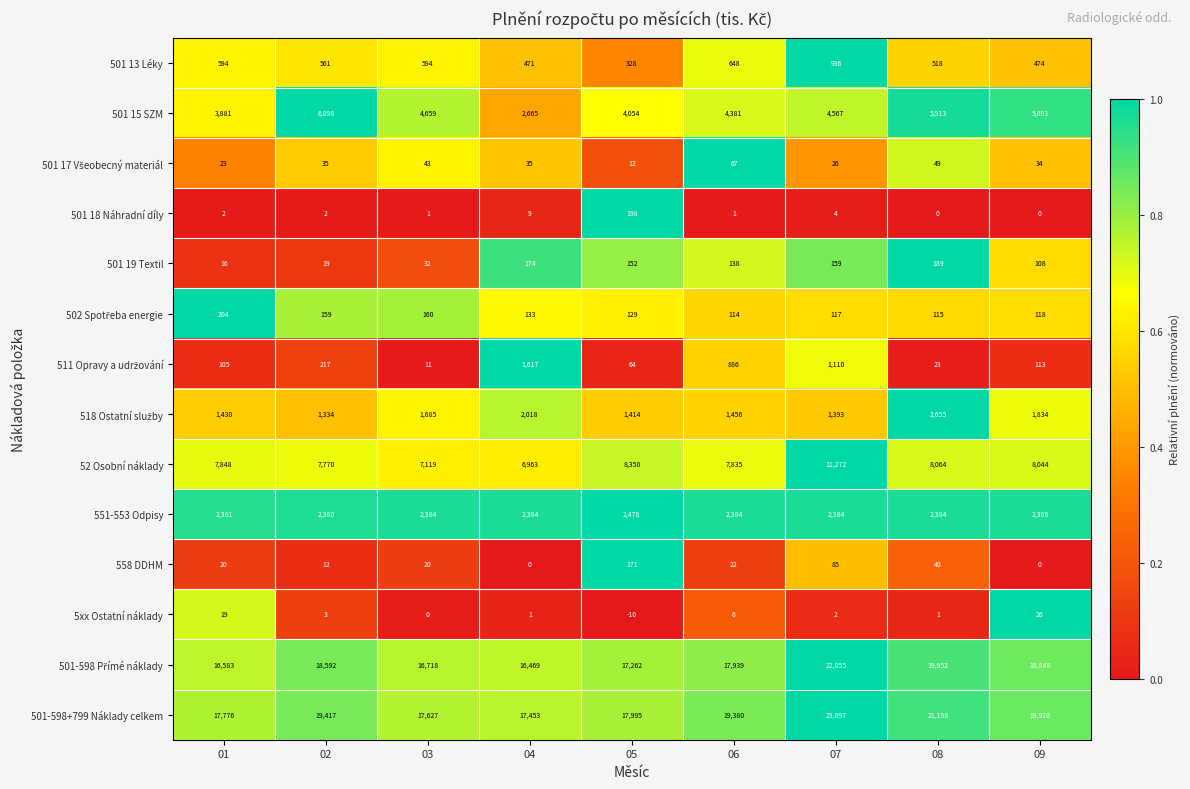

At which category does the chart reach its minimum across all series?

05